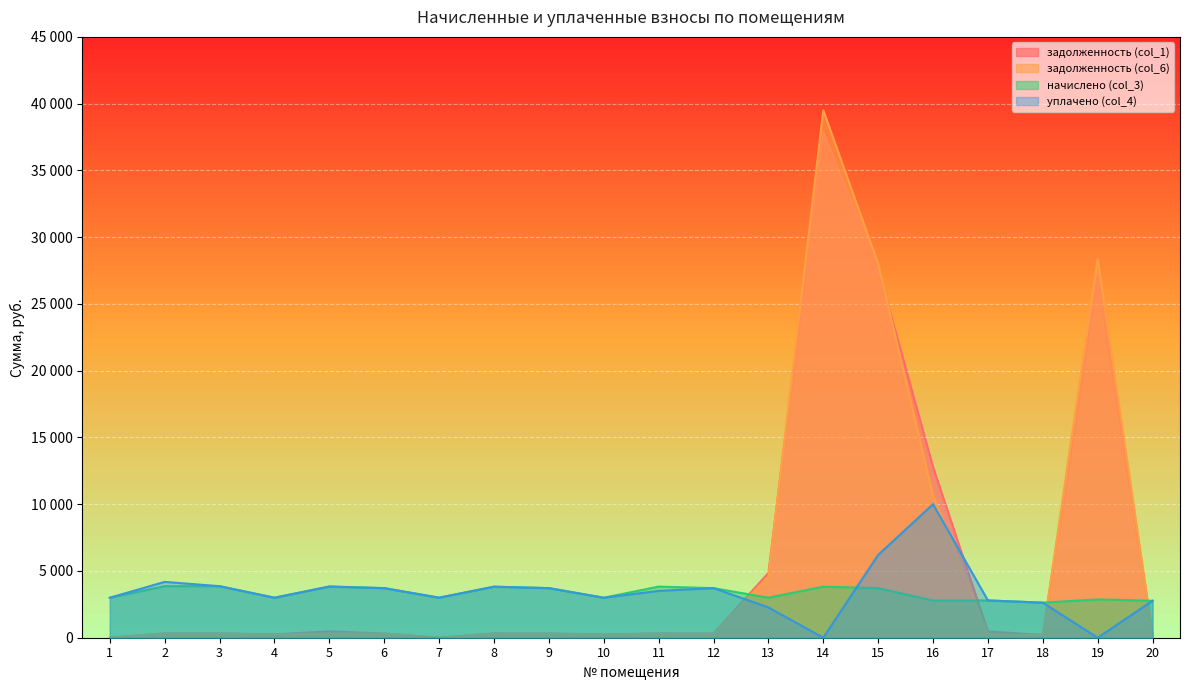

Where do задолженность (col_6) and задолженность (col_1) first cross each other?

13 and 14